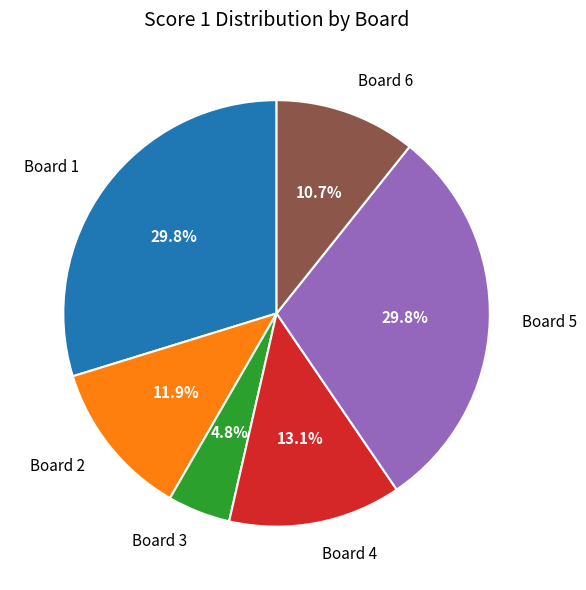

To the nearest percent, what portion does Board 6 represent?

11%